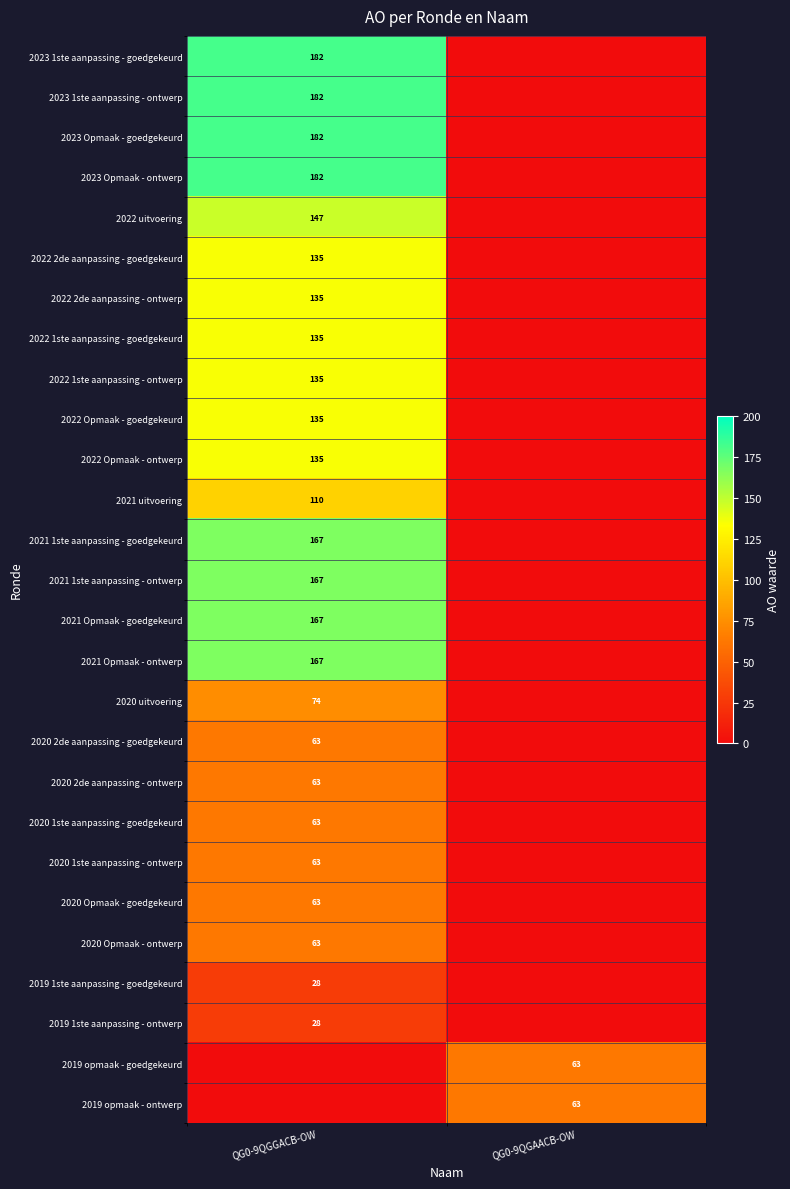

Which has a higher value, QG0-9QGGACB-OW or QG0-9QGAACB-OW?

QG0-9QGGACB-OW